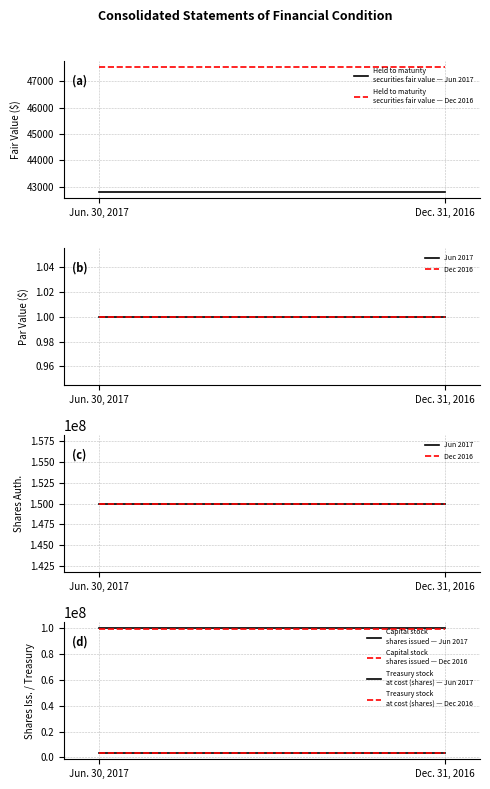

Reading left to right, extract all data points from this chart.

Jun. 30, 2017: Held to maturity
securities fair value=42803	Capital stock
par value=1	Capital stock
shares authorized=150000000	Capital stock
shares issued=99510682	Treasury stock
at cost (shares)=3495799
Dec. 31, 2016: Held to maturity
securities fair value=47526	Capital stock
par value=1	Capital stock
shares authorized=150000000	Capital stock
shares issued=99214382	Treasury stock
at cost (shares)=3434205